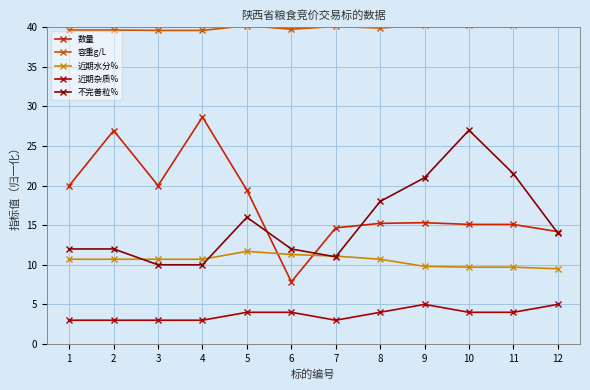

What is the difference between the second highest and second lowest values in the 数量 series?

12.8